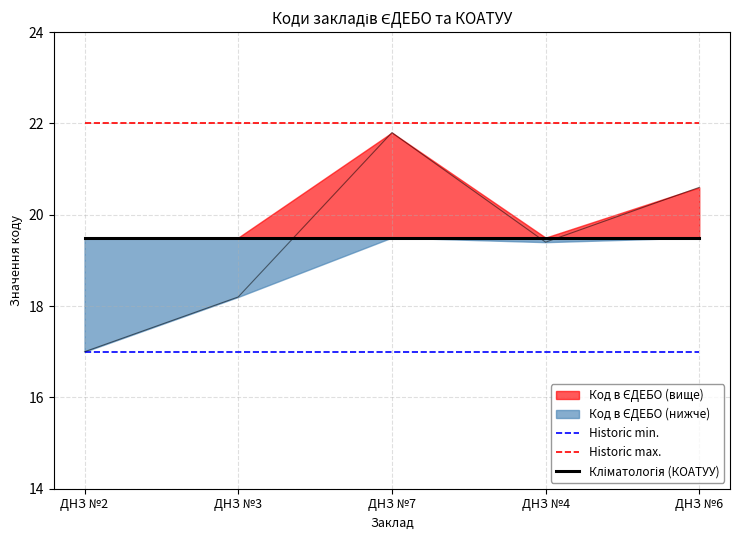

What is the lowest value of the Historic min. series?

17